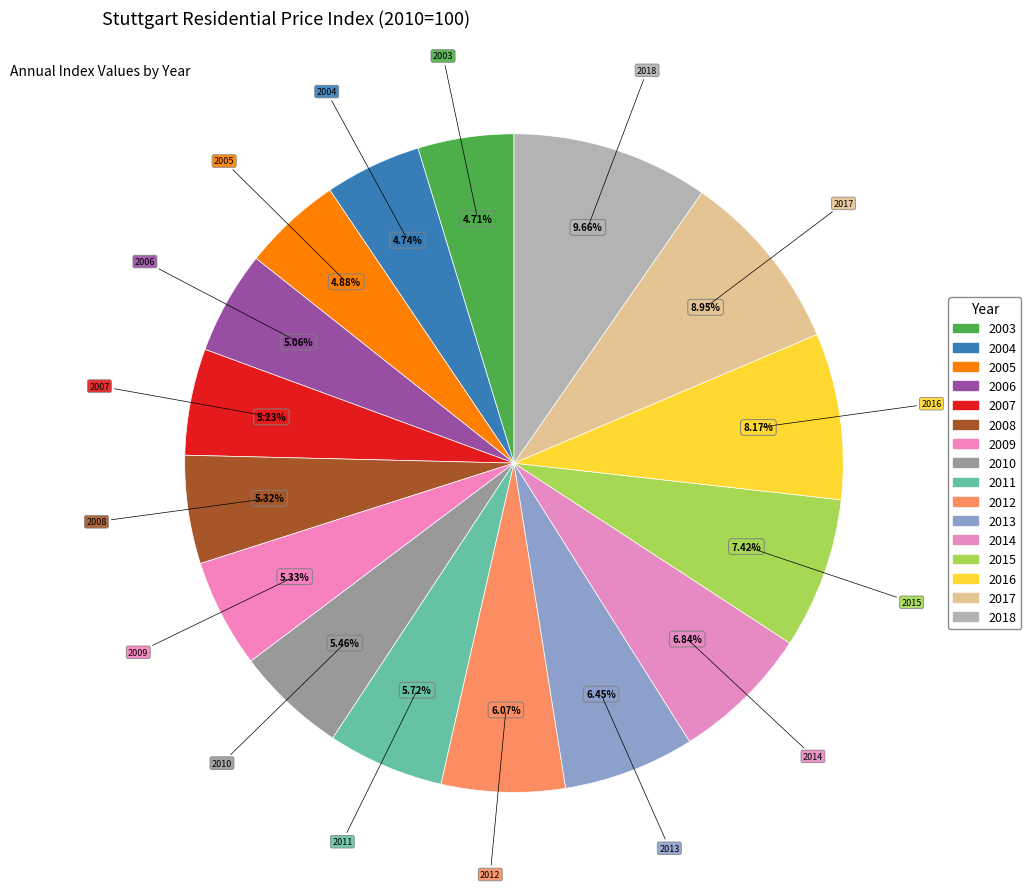

What percentage is NOT represented by 2010?

94.5%